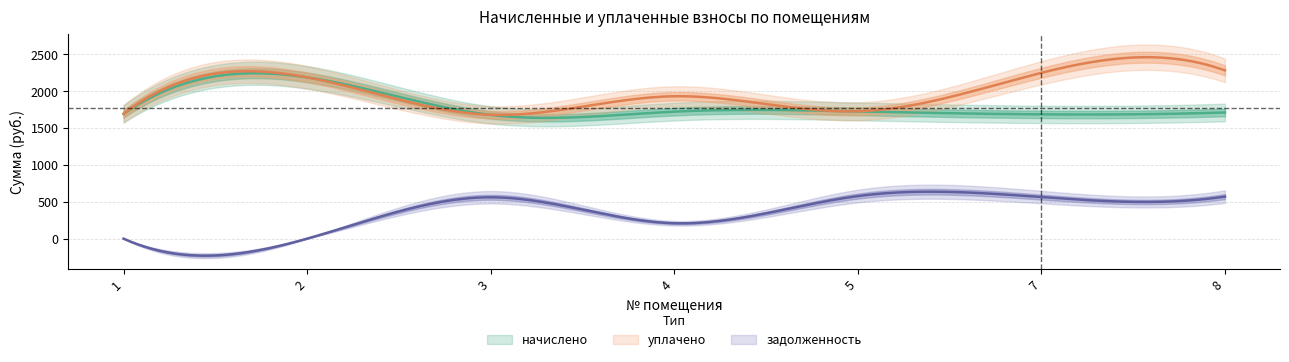

At which label does начислено reach its minimum?

3